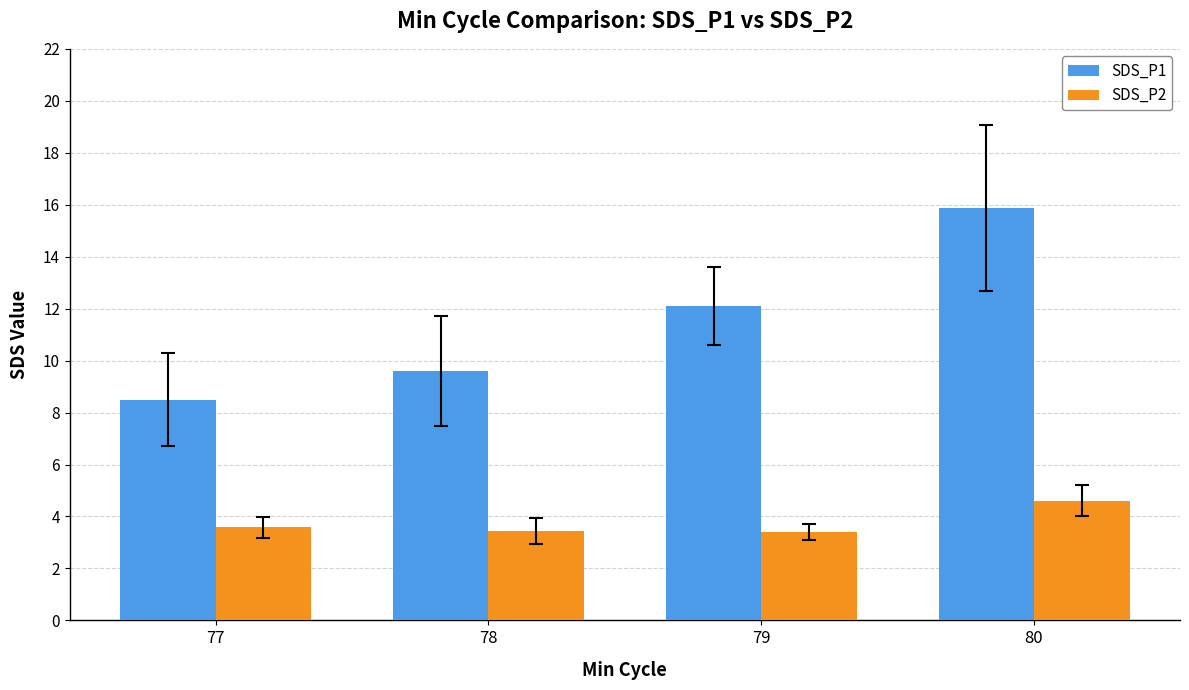

List the labels in order of SDS_P1 value, smallest first.

77, 78, 79, 80